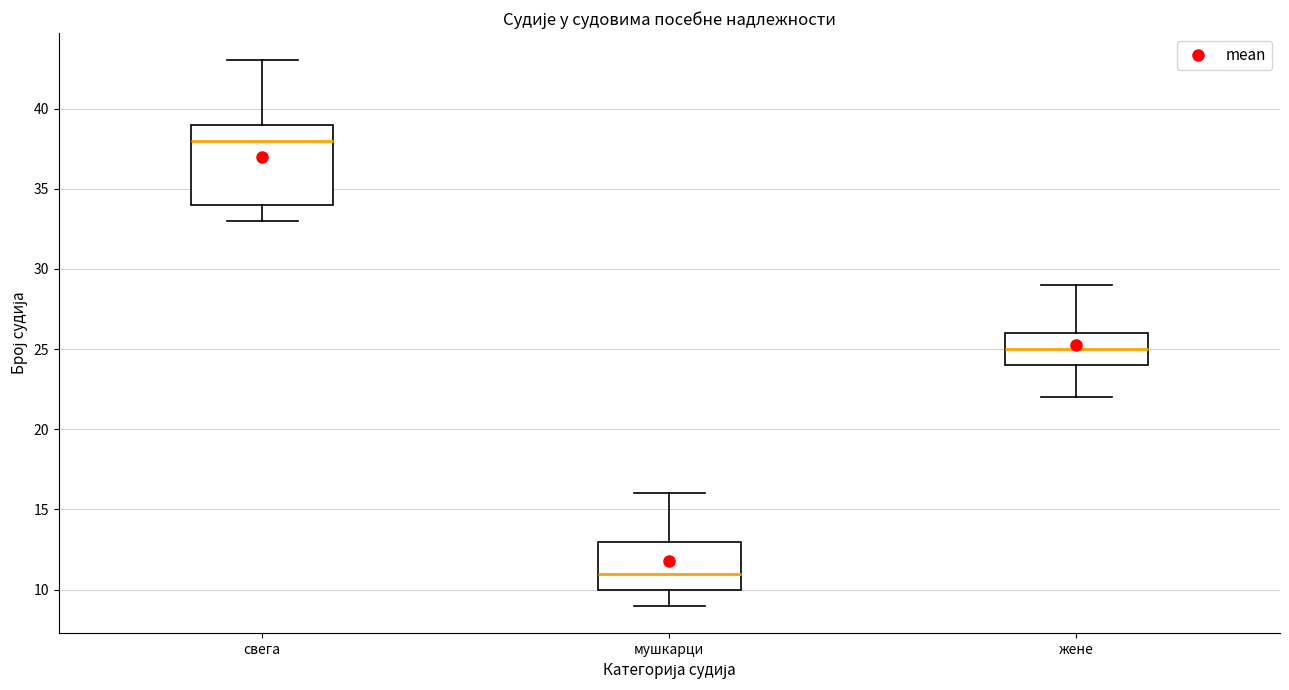

Where does the lower whisker of the box for жене end on the y-axis? The values are not printed on the chart, so give them approximately, as read against the axis.

22